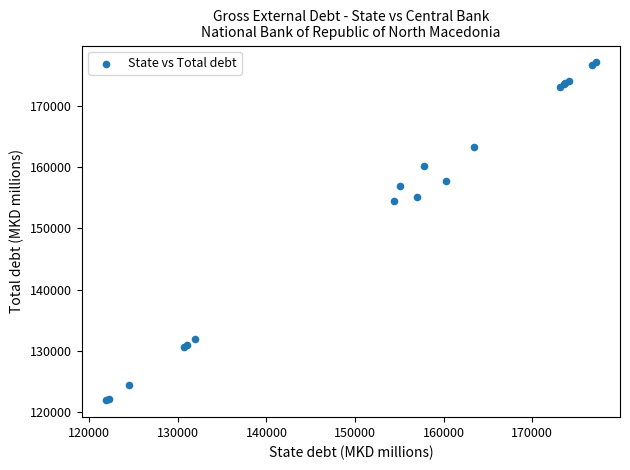

What Y value in the scatter plot is closest to 149532?

154436.2